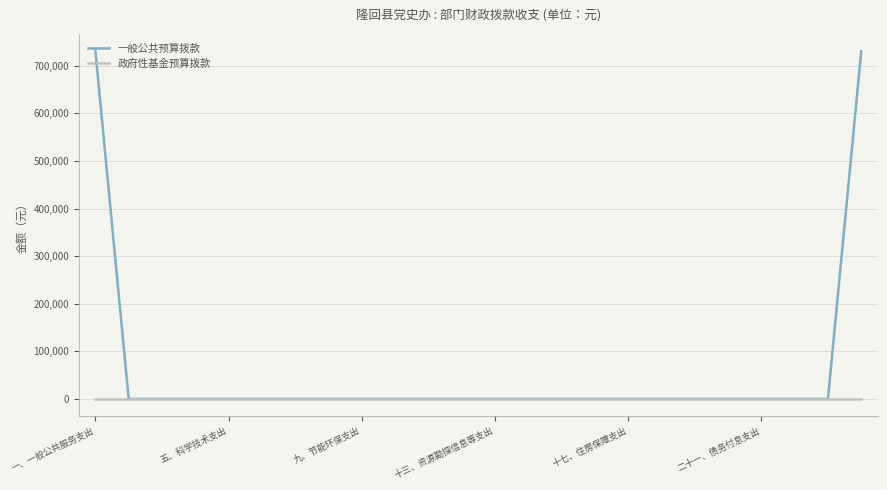

Reading left to right, what are all the values shown in this chart?

一般公共预算拨款: 730631.1	0.0	0.0	0.0	0.0	0.0	0.0	0.0	0.0	0.0	0.0	0.0	0.0	0.0	0.0	0.0	0.0	0.0	0.0	0.0	0.0	0.0	0.0	730631.1
政府性基金预算拨款: 0.0	0.0	0.0	0.0	0.0	0.0	0.0	0.0	0.0	0.0	0.0	0.0	0.0	0.0	0.0	0.0	0.0	0.0	0.0	0.0	0.0	0.0	0.0	0.0